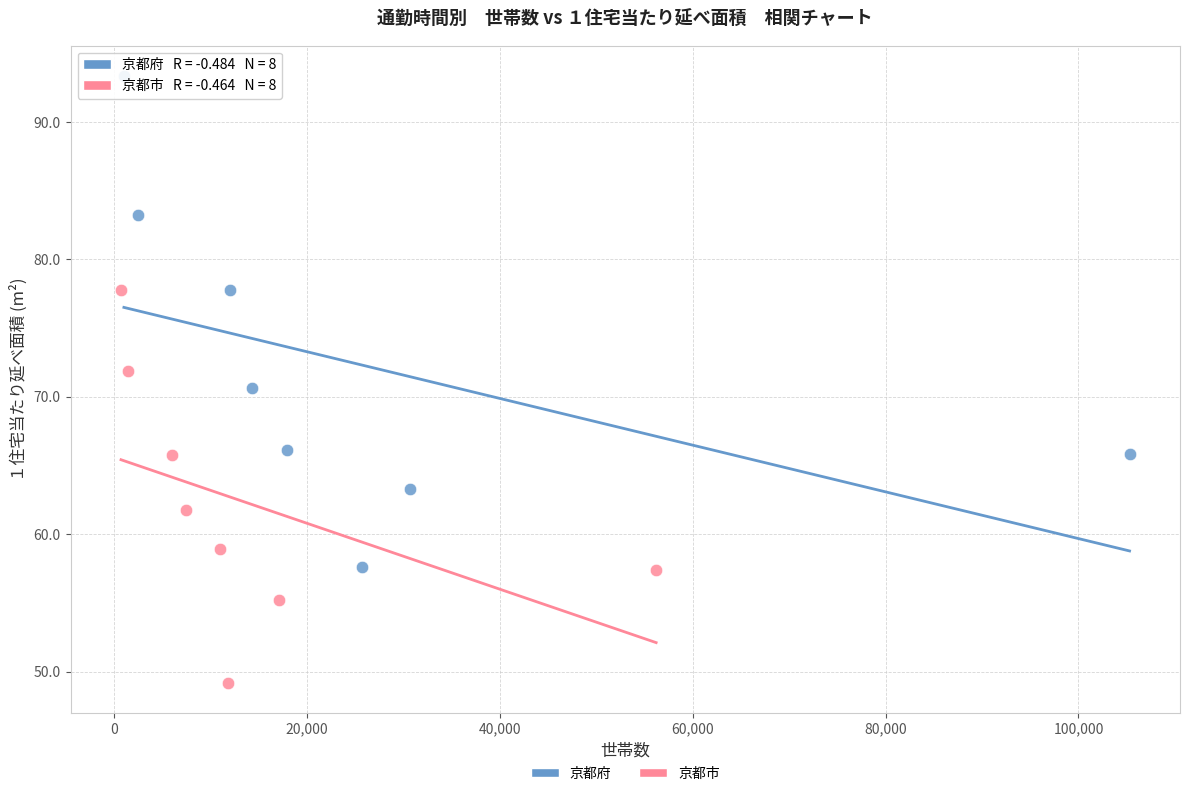

What are all the series names shown in the legend?

京都府, 京都市